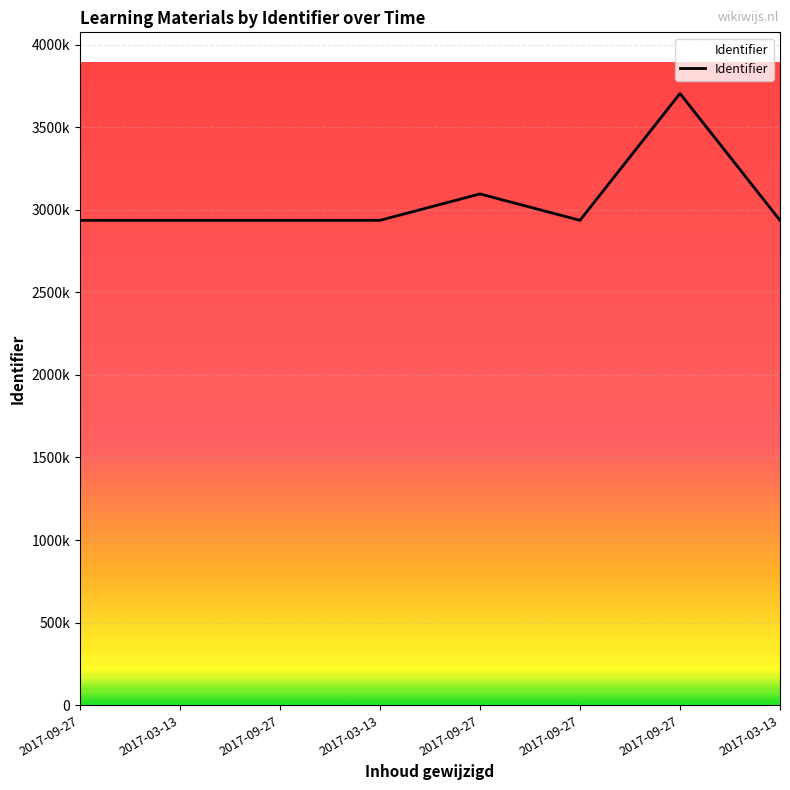

What is the average value?

3051741